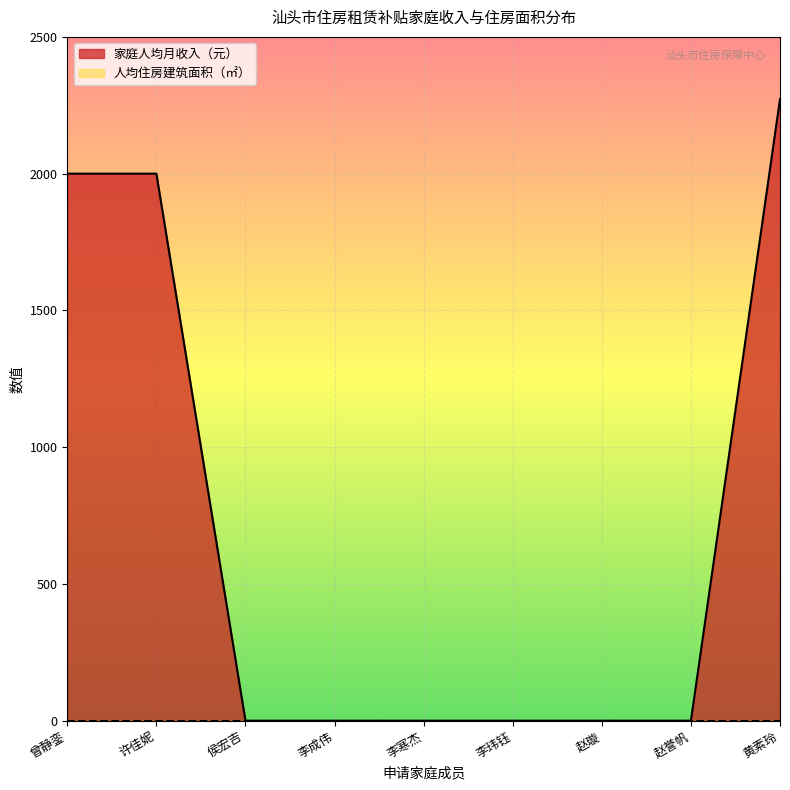

What is the sum of all values?

6272.3